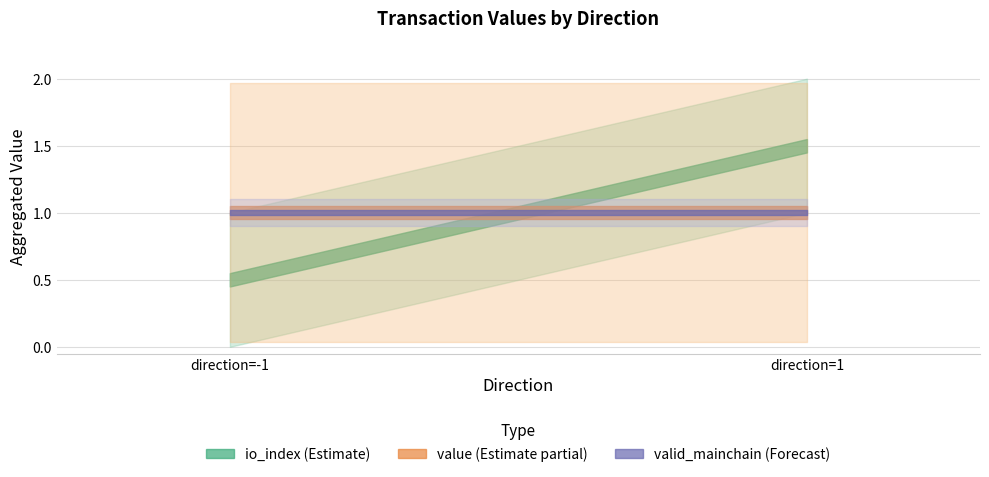

How many series are shown in this chart?

3